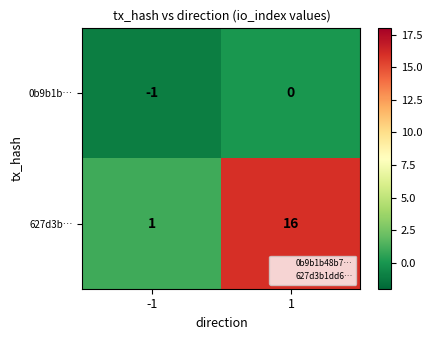

What is the sum of all 627d3b… values?

17